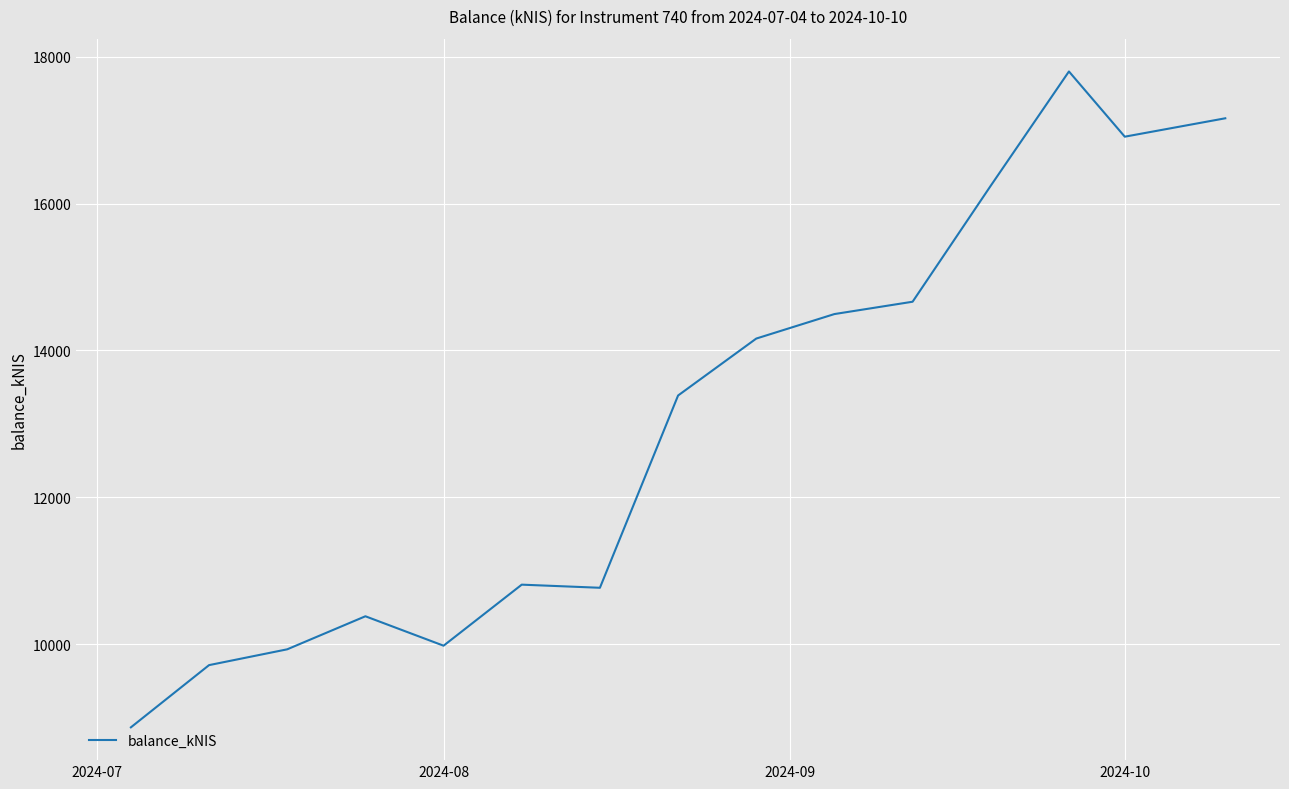

What is the greatest value displayed?

17798.3